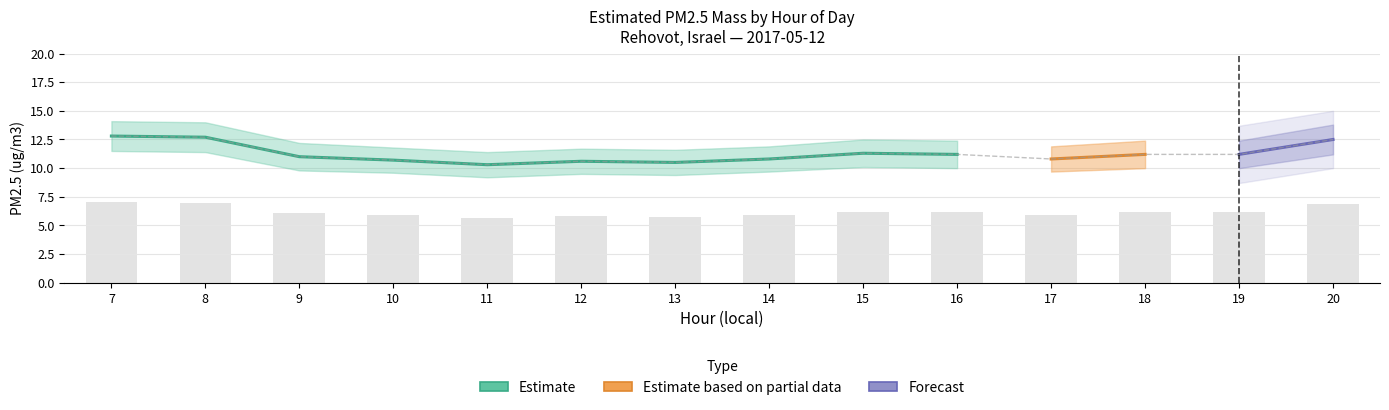

How many data points in Estimated PM2.5 mass are less than 11?

6